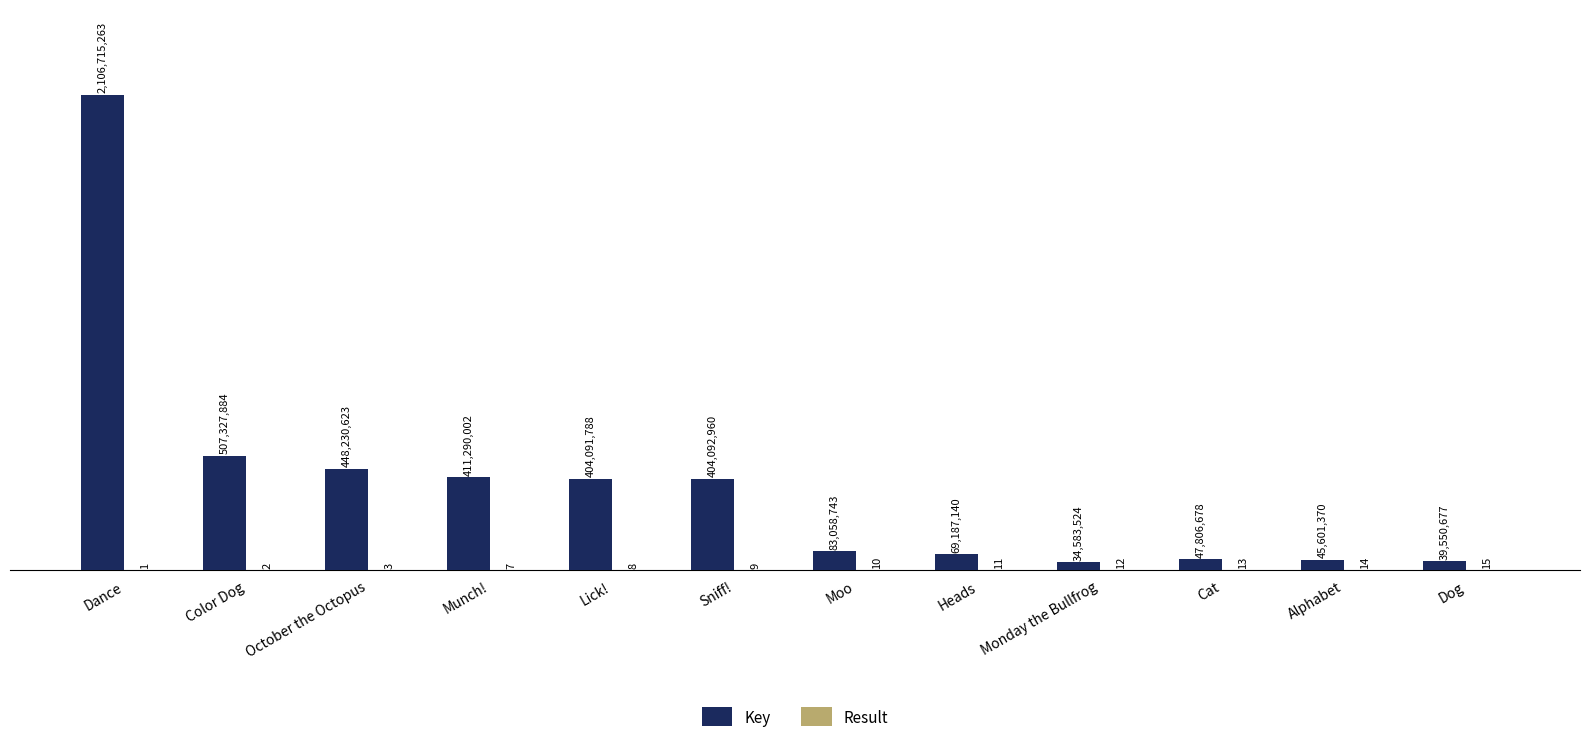

Are the bars grouped side by side (vs. stacked)?

Yes